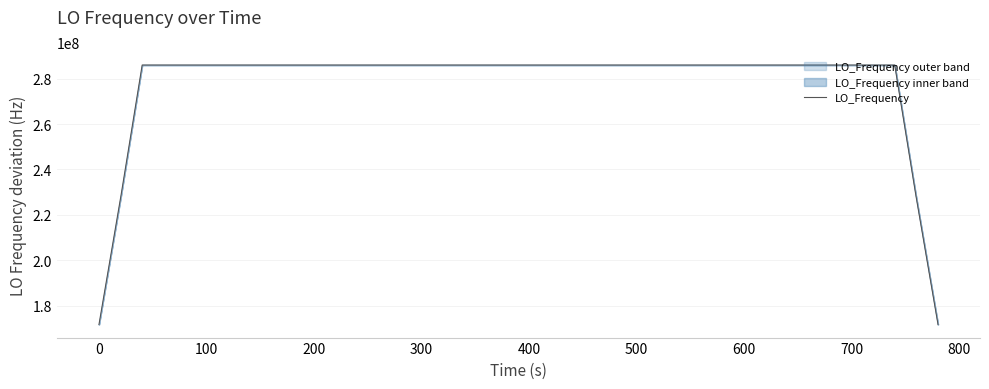

The value of LO_Frequency at 200 is 286046999.7. True or false?

True